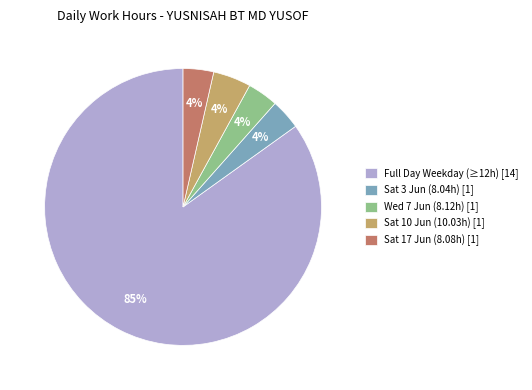

What percentage is the Sat 17 Jun (8.08h) [1] slice, to the nearest percent?

4%